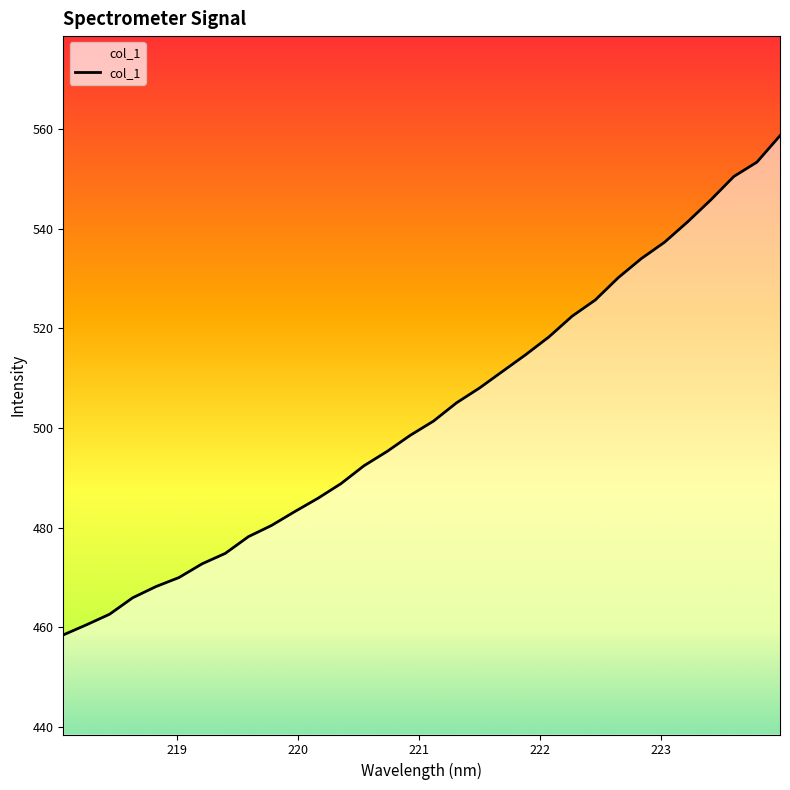

What is the sum of all values?

16094.7